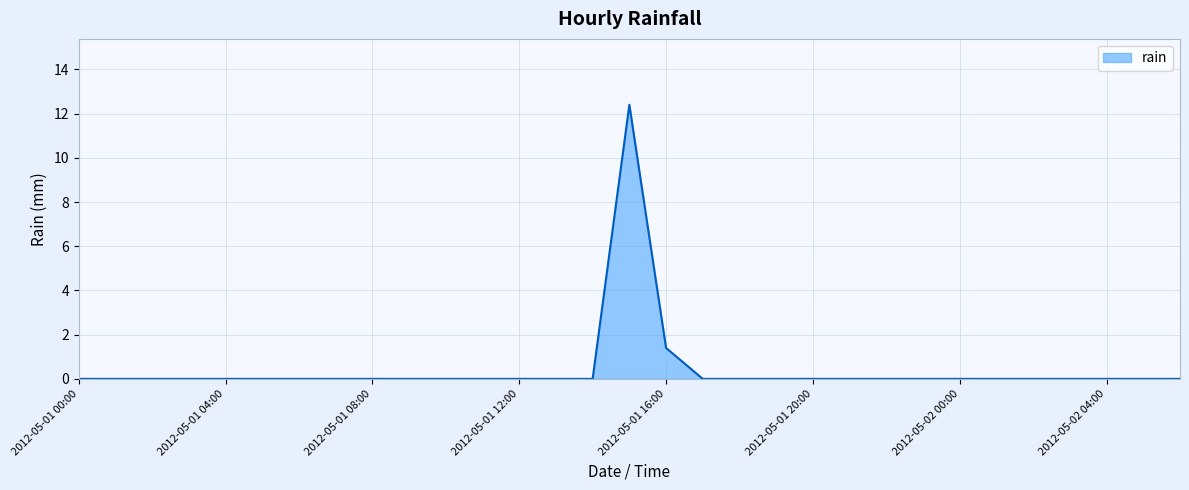

Reading left to right, transcribe all the data shown in this chart.

0.0	0.0	0.0	0.0	0.0	0.0	0.0	0.0	0.0	0.0	0.0	0.0	0.0	0.0	0.0	12.4	1.4	0.0	0.0	0.0	0.0	0.0	0.0	0.0	0.0	0.0	0.0	0.0	0.0	0.0	0.0